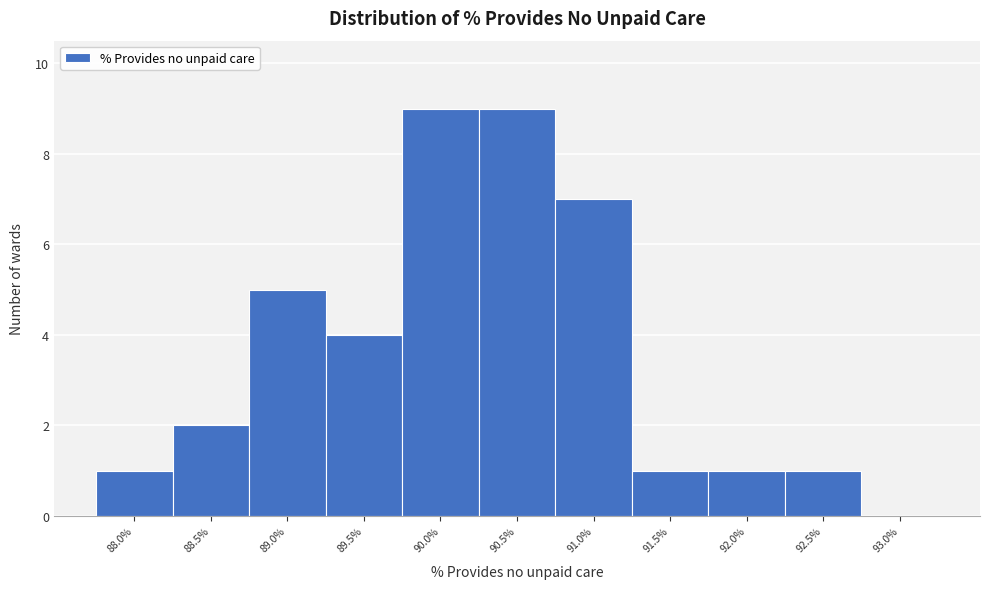

Reading left to right, list all the values displayed in this chart.

88.0%=1	88.5%=2	89.0%=5	89.5%=4	90.0%=9	90.5%=9	91.0%=7	91.5%=1	92.0%=1	92.5%=1	93.0%=0